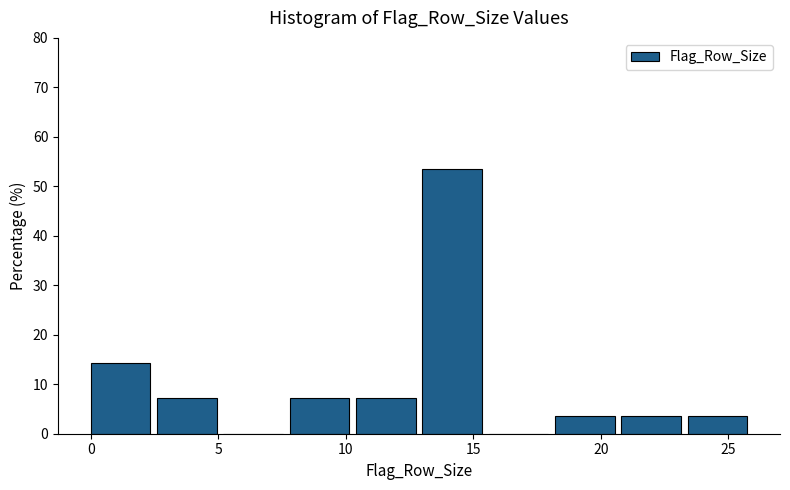

How tall is the bar that spans 18.2 to 20.8 on the x-axis? Neither the bar edges nor the heights are printed on the chart, so give them approximately, as read against the axes.

4